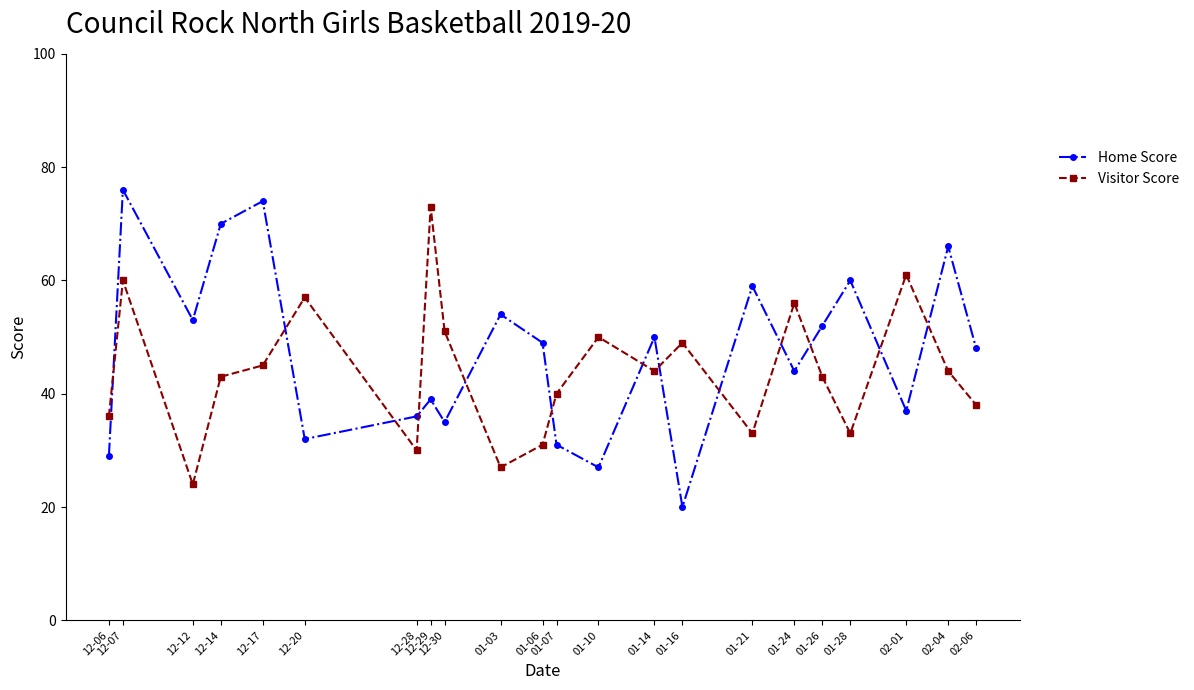

List the series in order of their peak value, highest first.

Home Score, Visitor Score